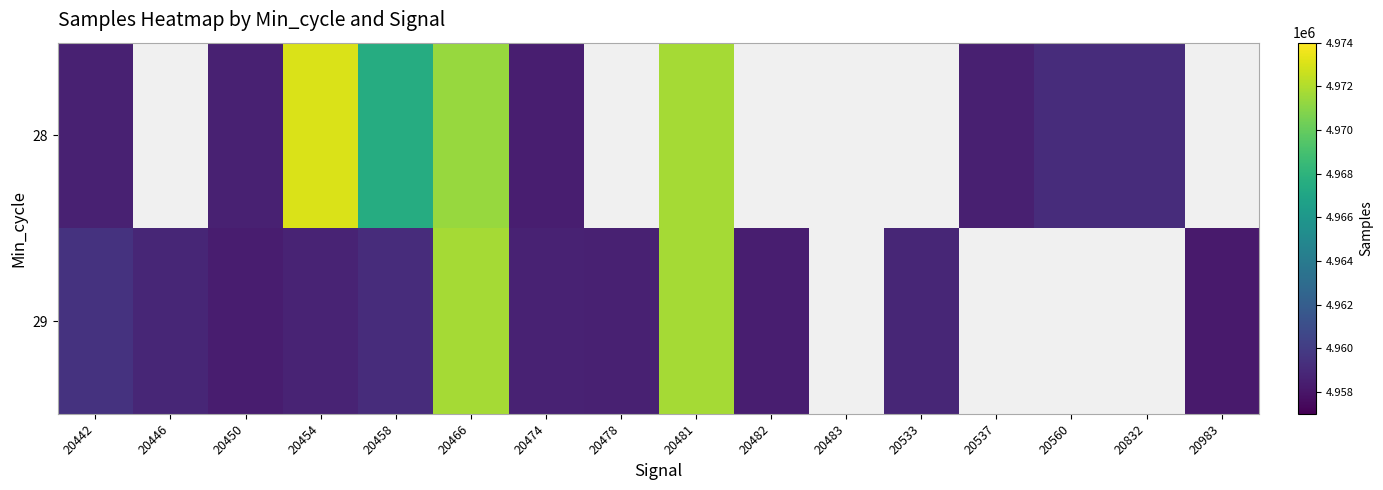

What is the spread (max minus min) of values at 20450?

237.0